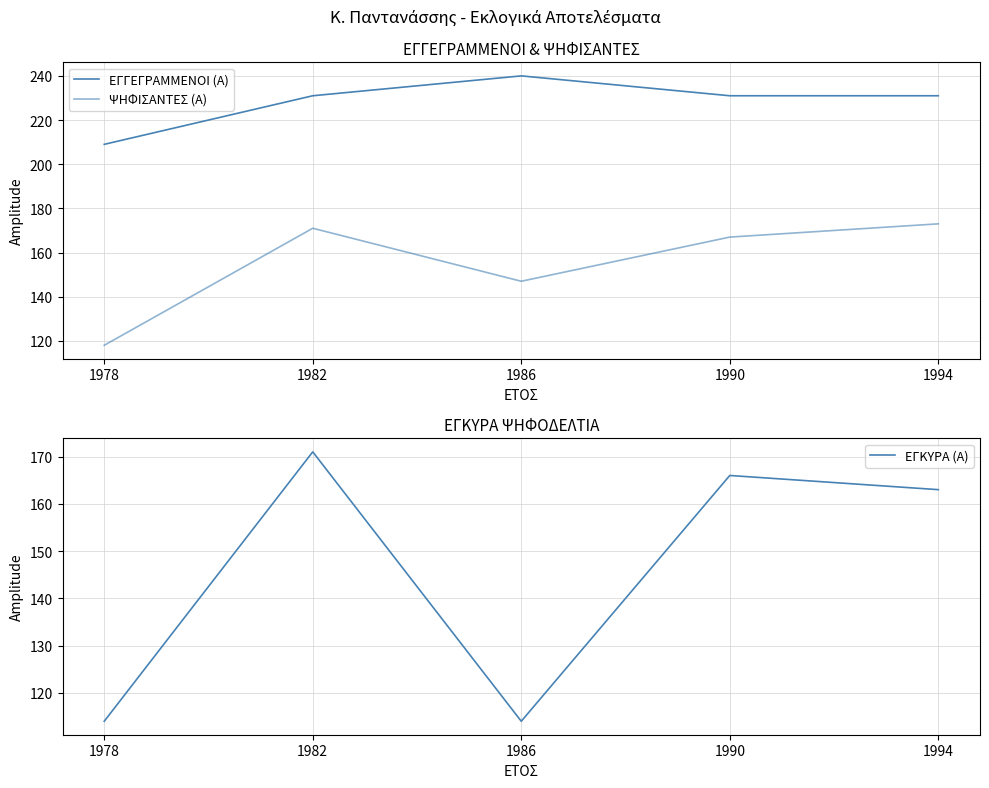

Reading left to right, what are all the values shown in this chart?

ΕΓΓΕΓΡΑΜΜΕΝΟΙ (Α): 1978=209	1982=231	1986=240	1990=231	1994=231
ΨΗΦΙΣΑΝΤΕΣ (Α): 1978=118	1982=171	1986=147	1990=167	1994=173
ΕΓΚΥΡΑ (Α): 1978=114	1982=171	1986=114	1990=166	1994=163